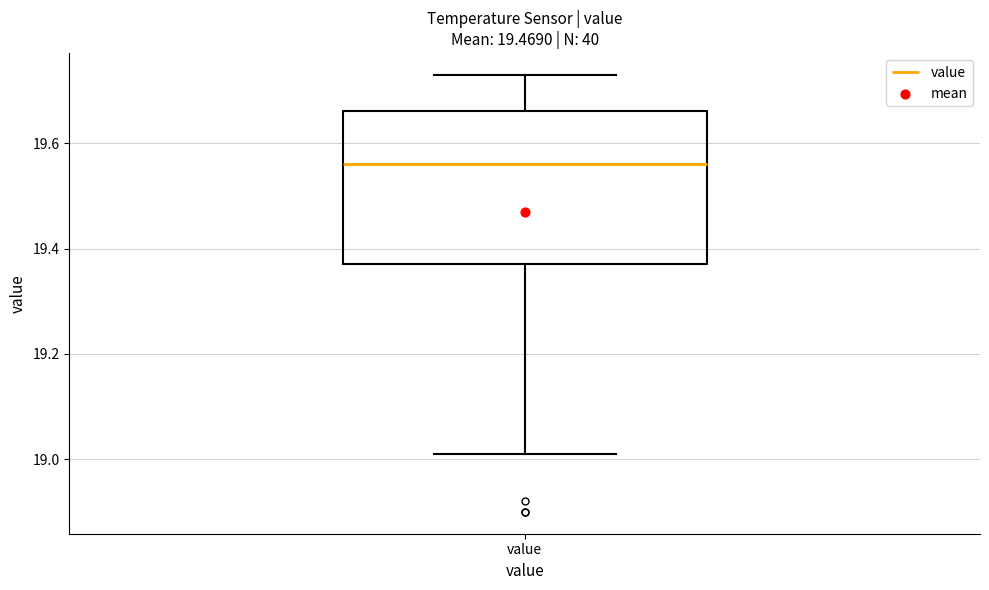

Transcribe this box plot: give where the median line is, the range the box spans, and where the two whiskers end, as read against the y-axis. The values are not printed on the chart, so give them approximately, as read against the axis.

median 19.56, box 19.38 to 19.66, whiskers 19.02 to 19.74